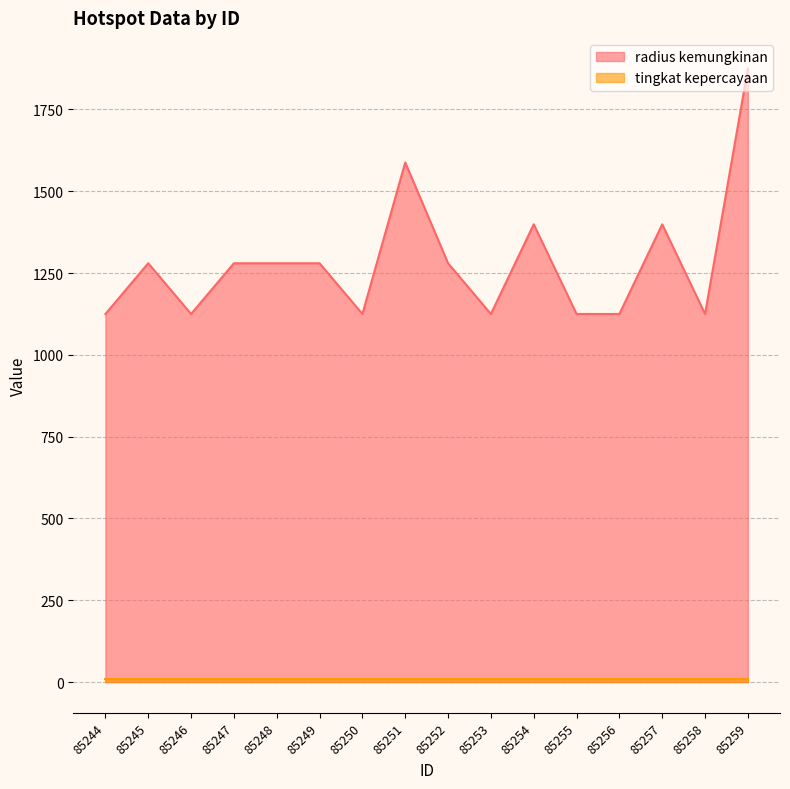

What is the maximum value shown in the chart?

1875